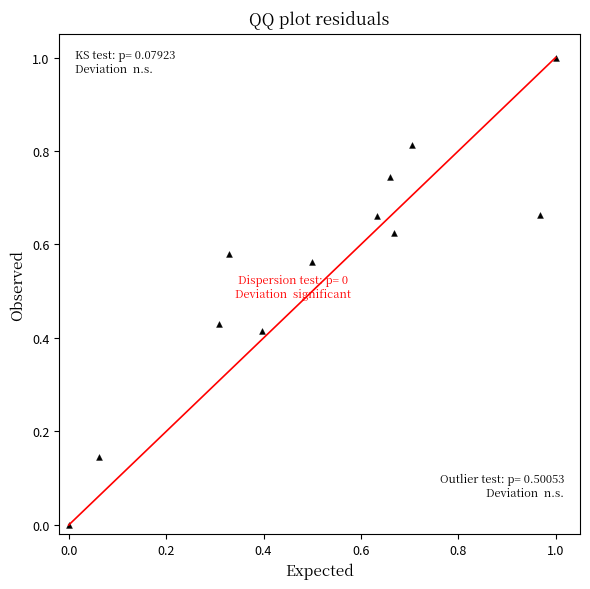

What is the range of Y values (max minus min)?

1.0